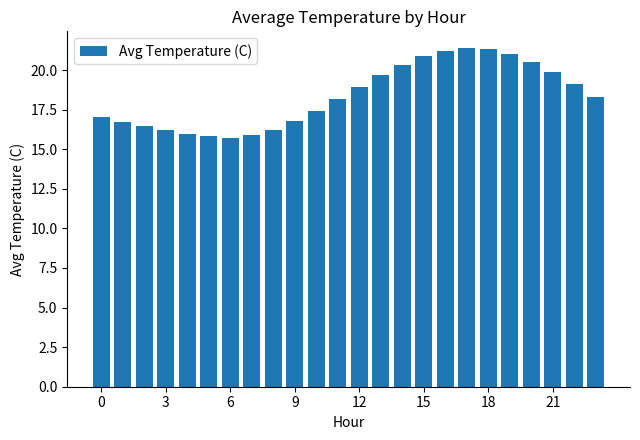

How many values are below 18?

11